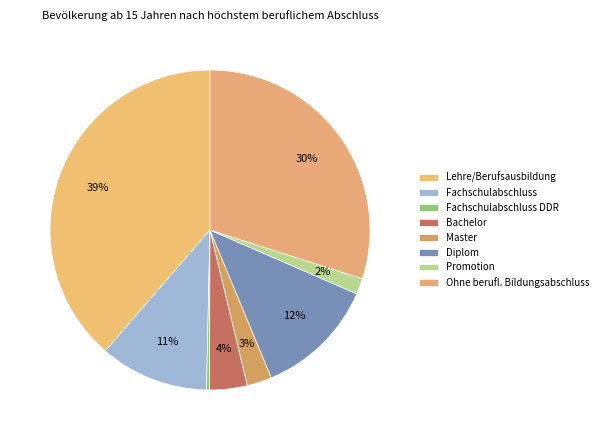

To the nearest percent, what is the average slice percentage?

12%